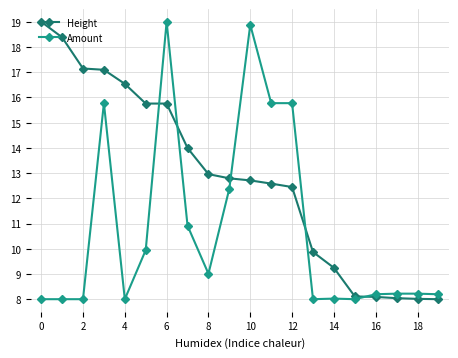

True or false: Amount has more than 0 interior local peaks.

True